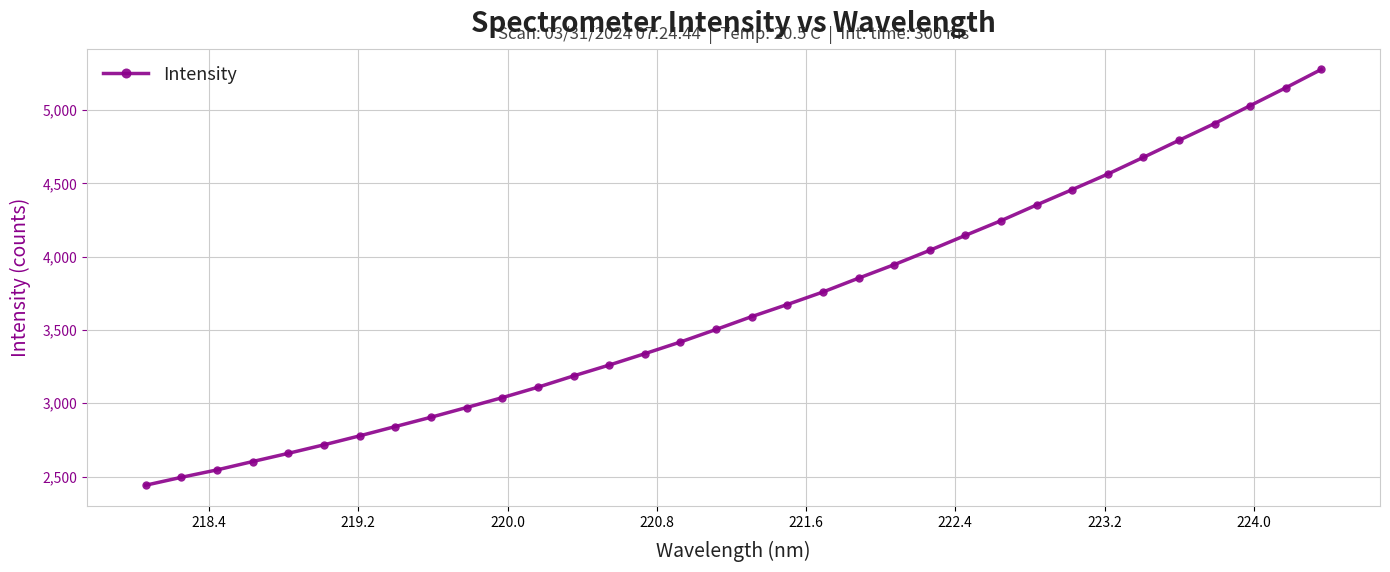

What is the difference between the second highest and minimum values?

2712.2